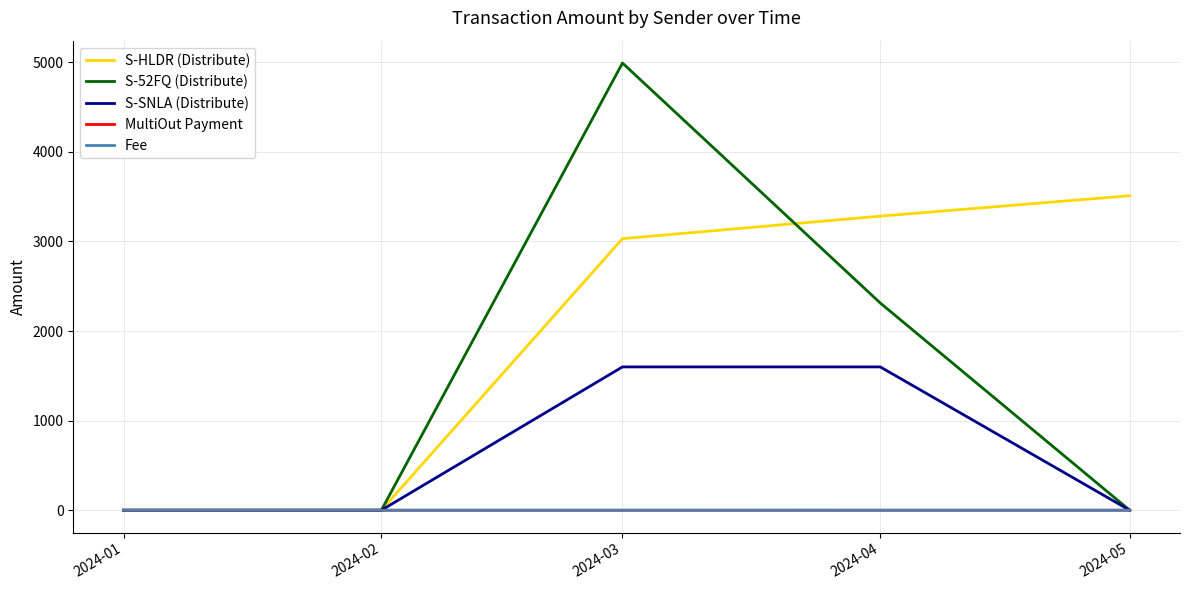

The value of S-SNLA (Distribute) at 2024-01 is 0.0. True or false?

True